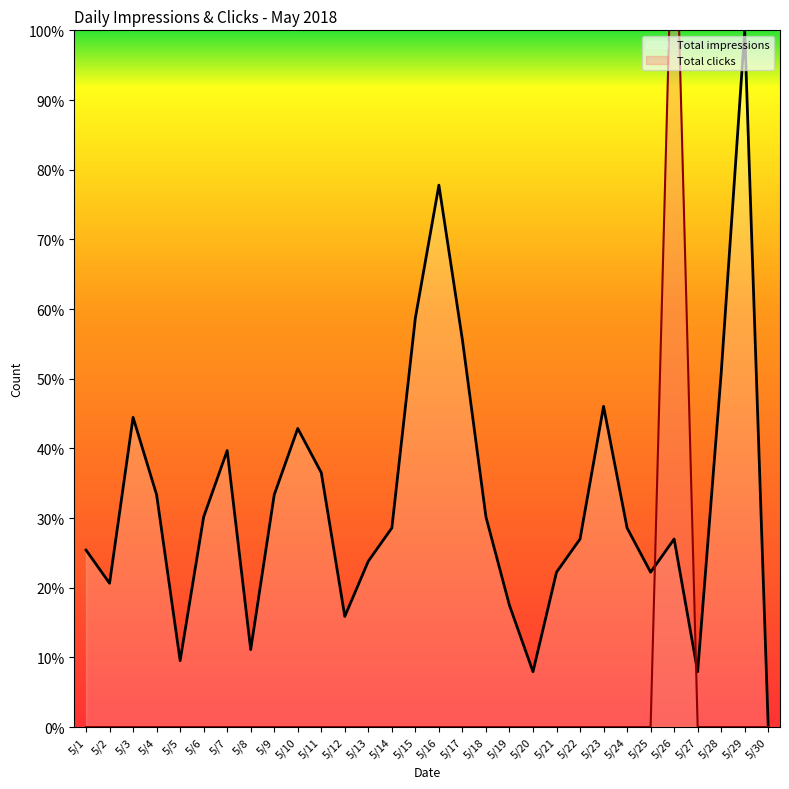

Reading left to right, transcribe all the data shown in this chart.

Total impressions: 5/1=25.4	5/2=20.6	5/3=44.4	5/4=33.3	5/5=9.5	5/6=30.2	5/7=39.7	5/8=11.1	5/9=33.3	5/10=42.9	5/11=36.5	5/12=15.9	5/13=23.8	5/14=28.6	5/15=58.7	5/16=77.8	5/17=55.6	5/18=30.2	5/19=17.5	5/20=7.9	5/21=22.2	5/22=27.0	5/23=46.0	5/24=28.6	5/25=22.2	5/26=27.0	5/27=7.9	5/28=50.8	5/29=100.0	5/30=0.0
Total clicks: 5/1=0.0	5/2=0.0	5/3=0.0	5/4=0.0	5/5=0.0	5/6=0.0	5/7=0.0	5/8=0.0	5/9=0.0	5/10=0.0	5/11=0.0	5/12=0.0	5/13=0.0	5/14=0.0	5/15=0.0	5/16=0.0	5/17=0.0	5/18=0.0	5/19=0.0	5/20=0.0	5/21=0.0	5/22=0.0	5/23=0.0	5/24=0.0	5/25=0.0	5/26=127.0	5/27=0.0	5/28=0.0	5/29=0.0	5/30=0.0